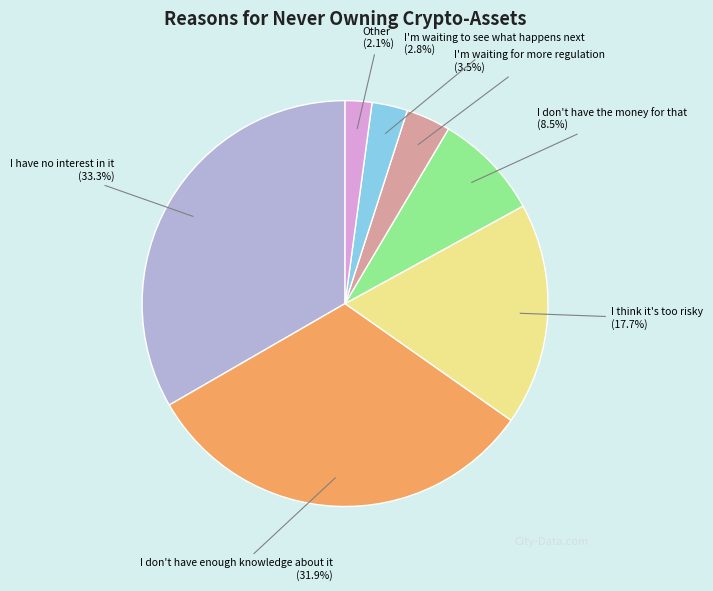

Rank the categories by value from highest to lowest.

I have no interest in it, I don't have enough knowledge about it, I think it's too risky, I don't have the money for that, I'm waiting for more regulation, I'm waiting to see what happens next, Other